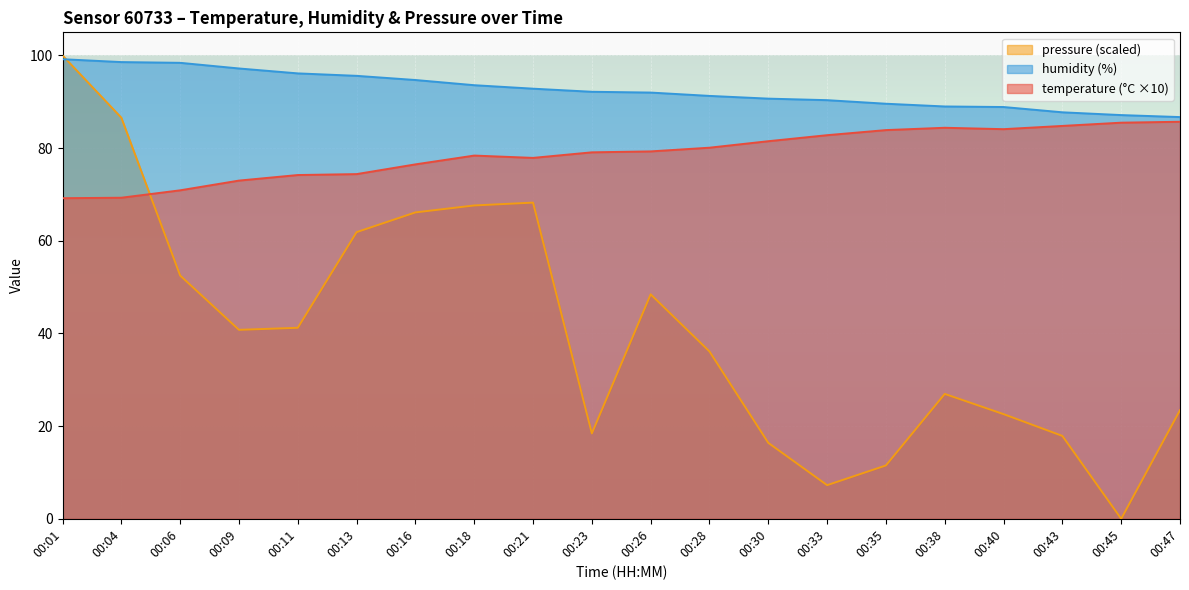

How many intersections are there between pressure_norm and humidity?

1